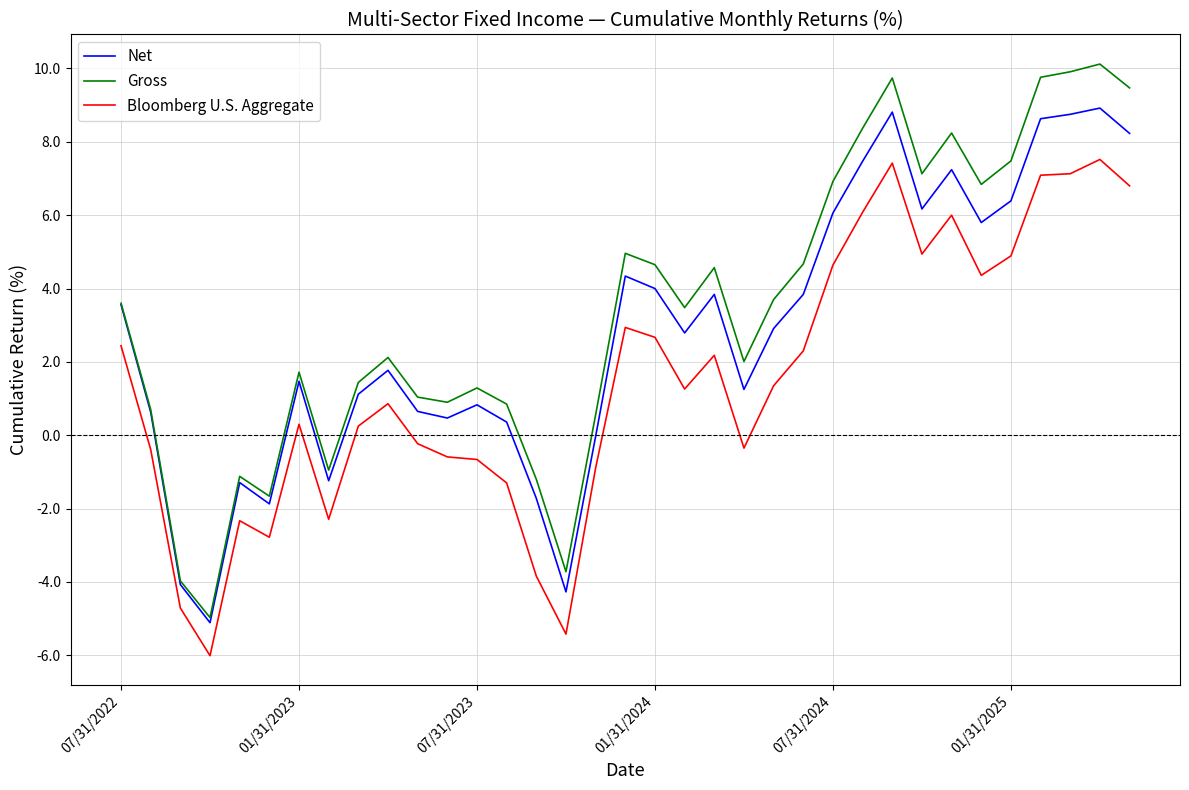

Rank the series by their maximum value, from highest to lowest.

Gross, Net, Bloomberg U.S. Aggregate